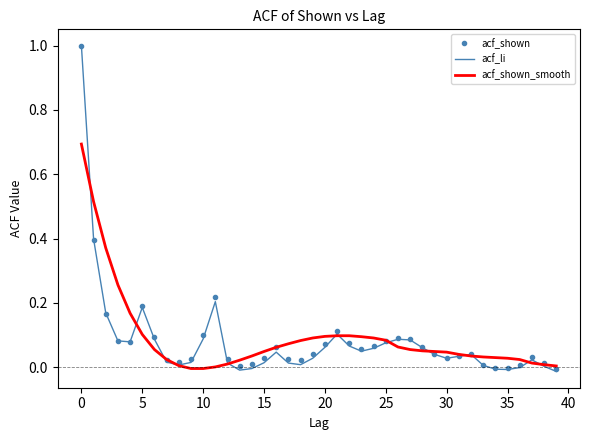

Which series has the largest range (max minus min)?

acf_li